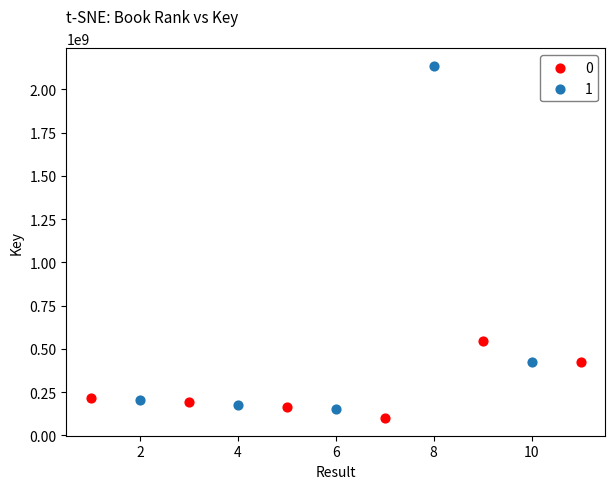

Which series has the largest Y range (max minus min)?

1